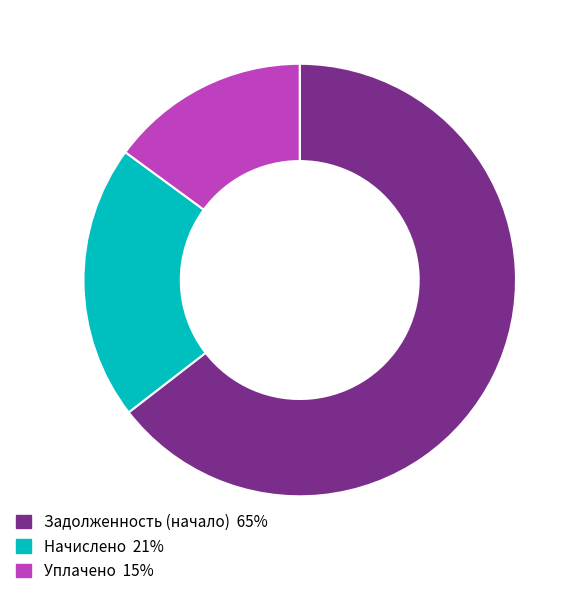

Combined, do Уплачено and Начислено account for over 50%?

No